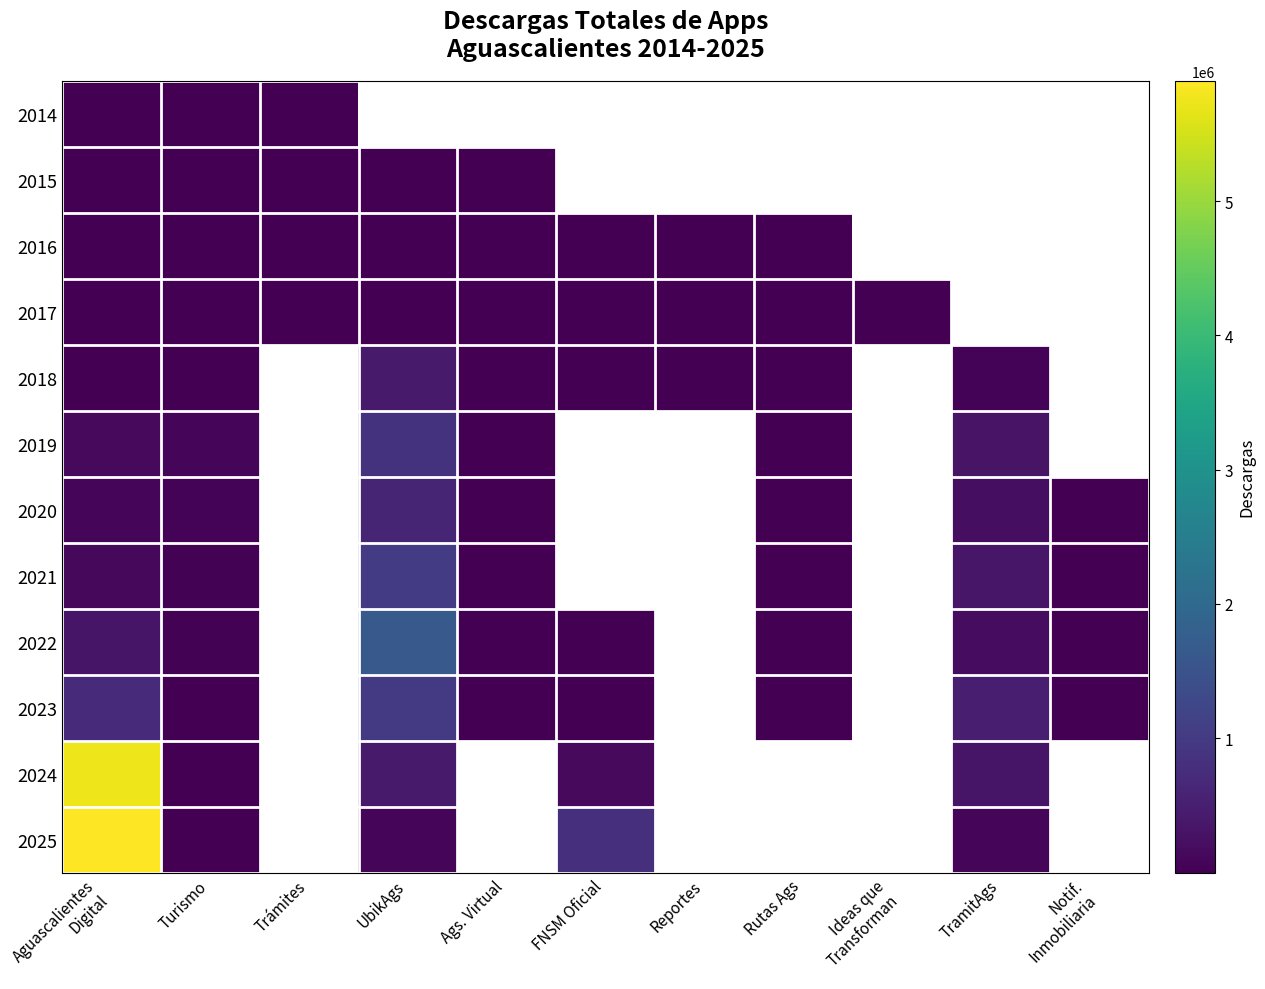

What is the total value across all series at Aguascalientes
Digital?

13070772.0